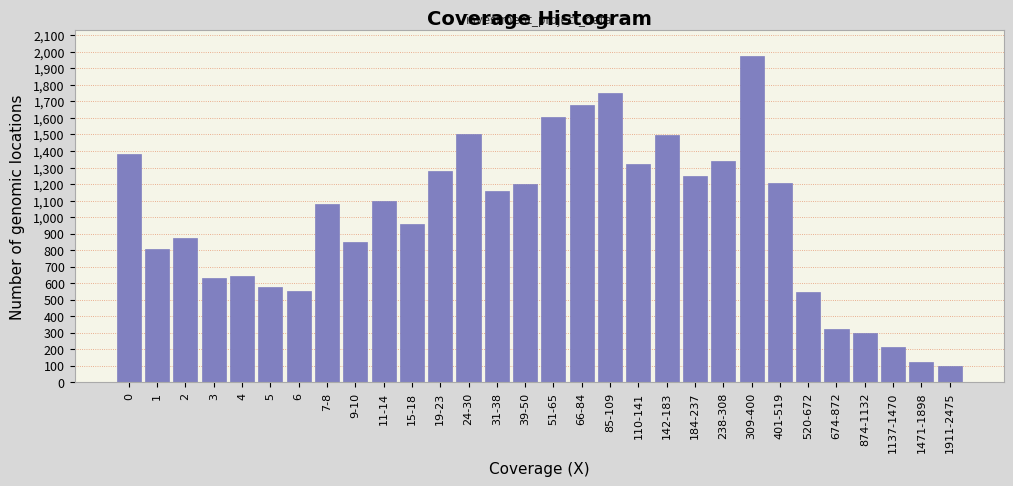

What is the difference between the second highest and minimum values?

1653